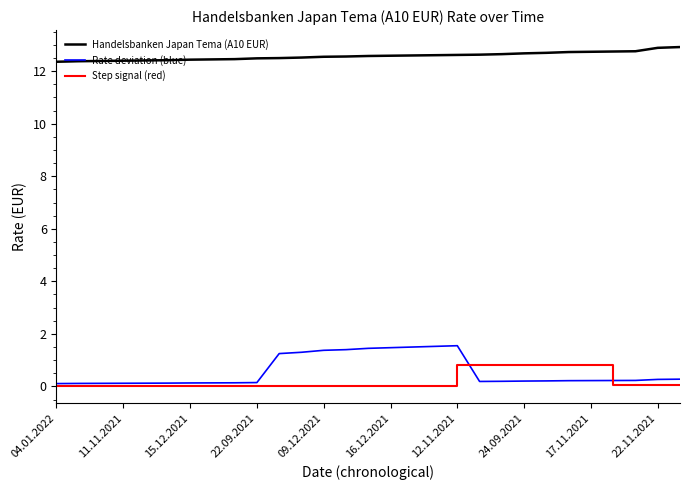

Which series has the widest spread of values?

Rate deviation (blue)